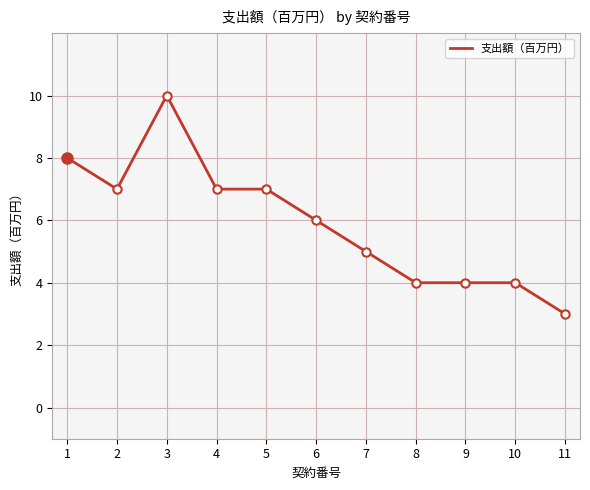

Rank the categories by value from highest to lowest.

3, 1, 2, 4, 5, 6, 7, 8, 9, 10, 11